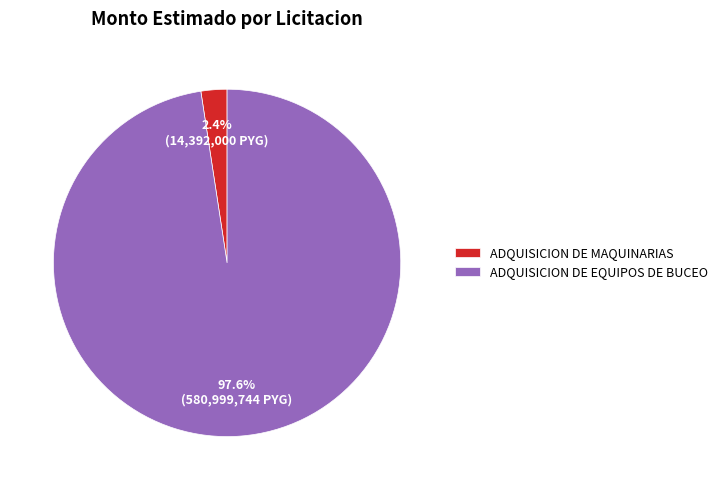

Rank the categories by value from lowest to highest.

ADQUISICION DE MAQUINARIAS, ADQUISICION DE EQUIPOS DE BUCEO